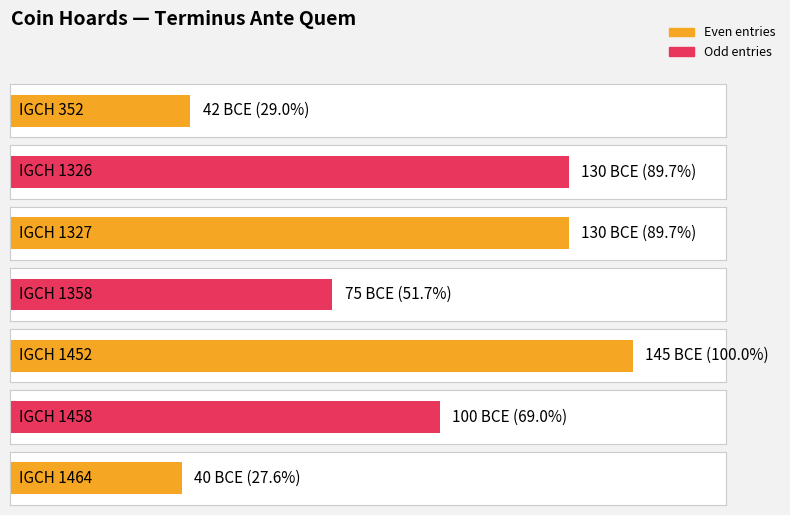

Reading left to right, extract all data points from this chart.

IGCH 352=-42	IGCH 1326=-130	IGCH 1327=-130	IGCH 1358=-75	IGCH 1452=-145	IGCH 1458=-100	IGCH 1464=-40